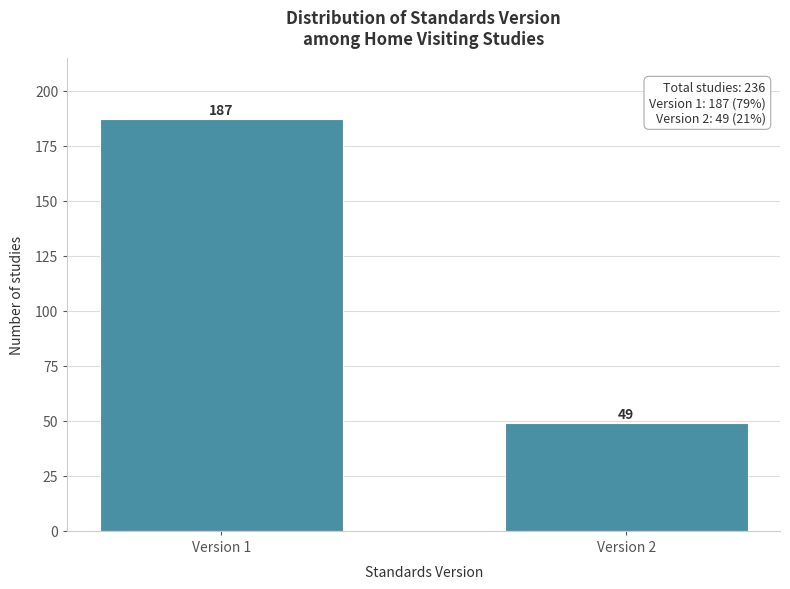

Reading right to left, extract all data points from this chart.

49	187